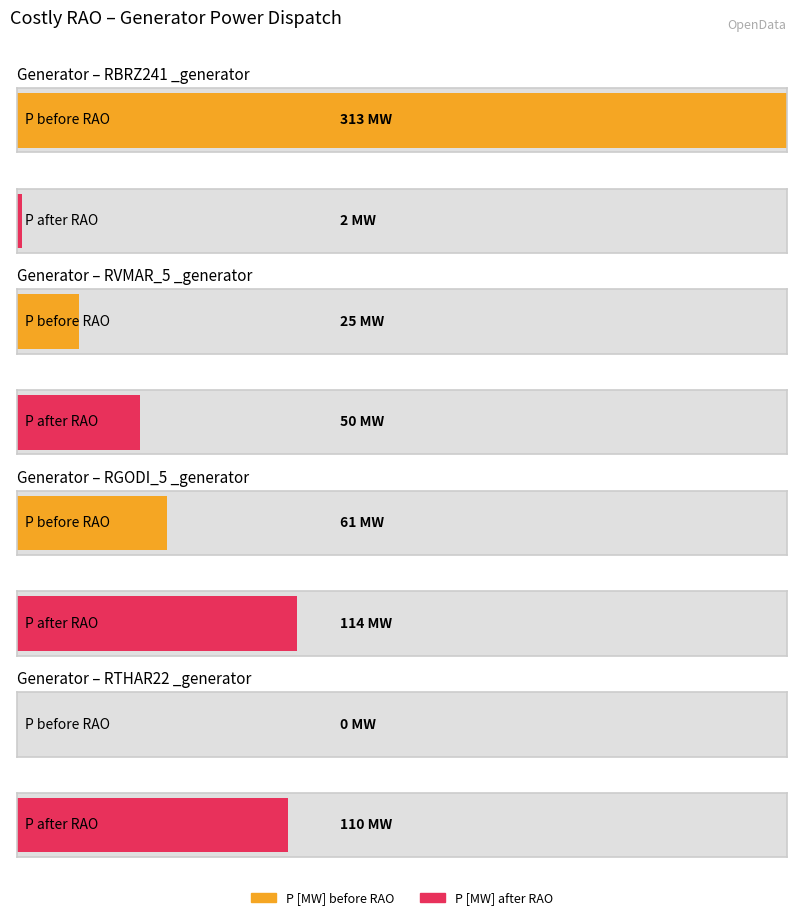

At how many categories does at least one series exceed 26?

4